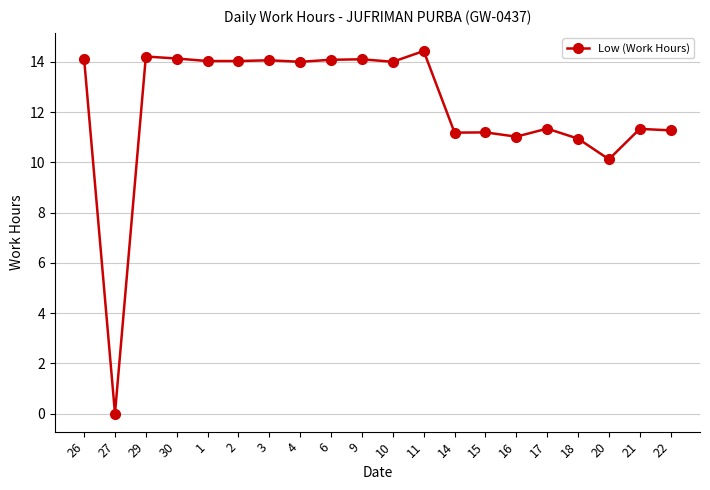

Is it true that the value at 10 is 14.0?

True